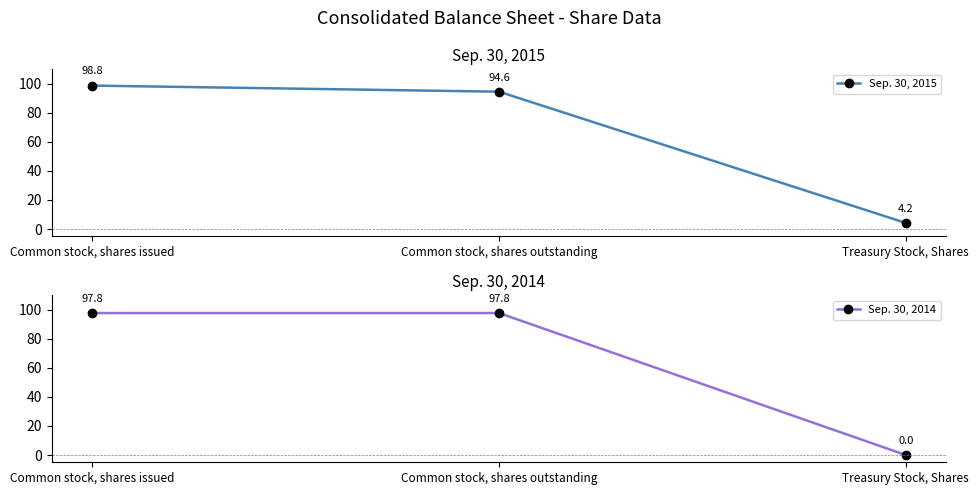

What are all the series names shown in the legend?

Sep. 30, 2015, Sep. 30, 2014